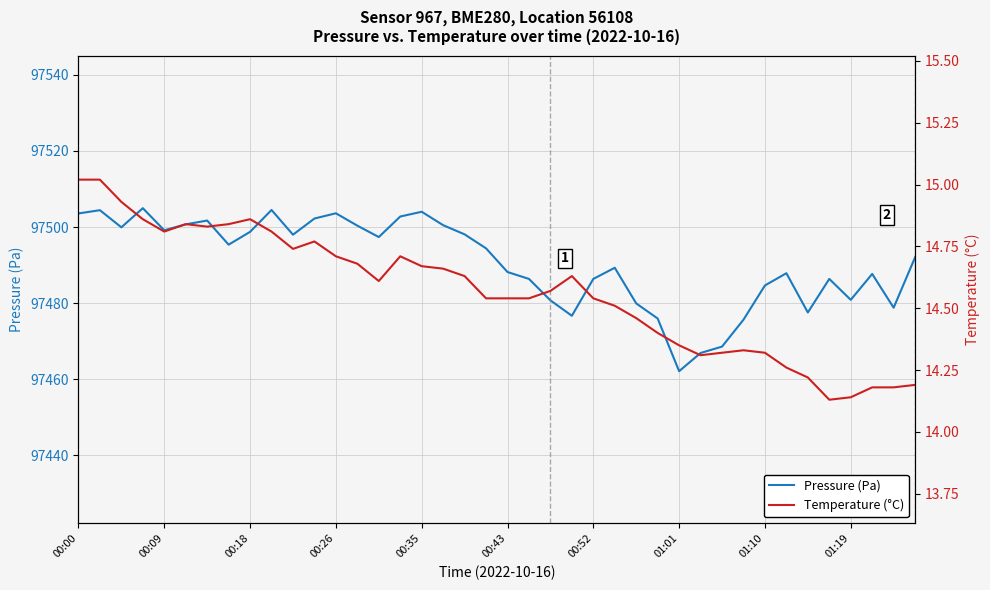

True or false: Pressure (Pa) and Temperature (°C) intersect in this chart.

False